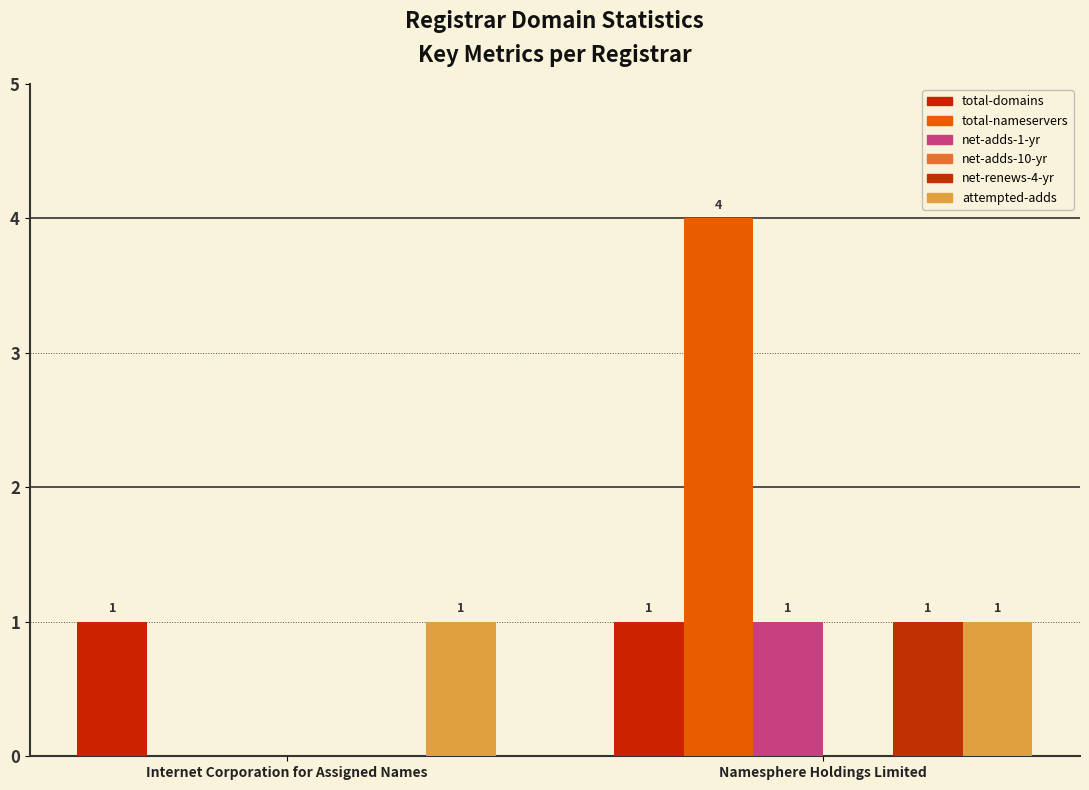

How many groups of bars are there?

2